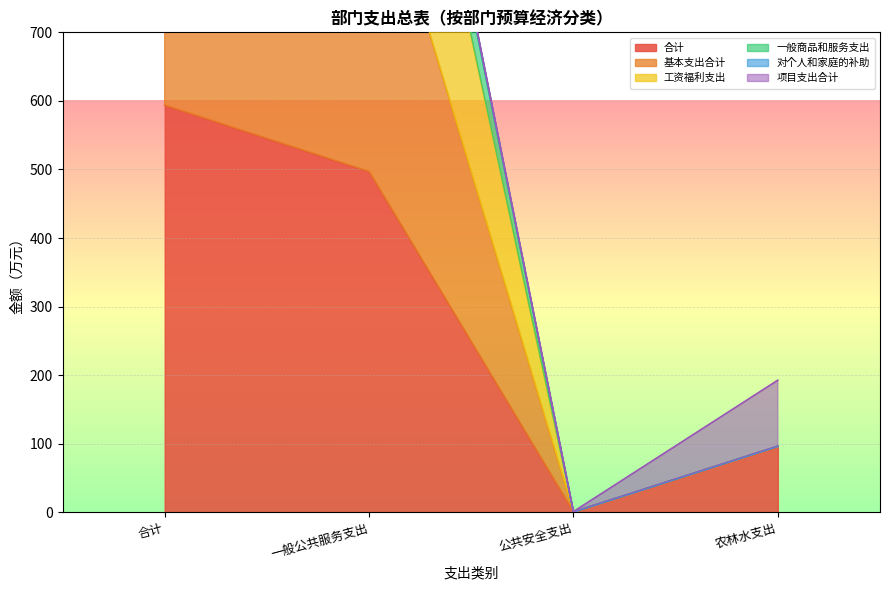

What is the value of the 对个人和家庭的补助 point at the 3rd from the left?

0.5